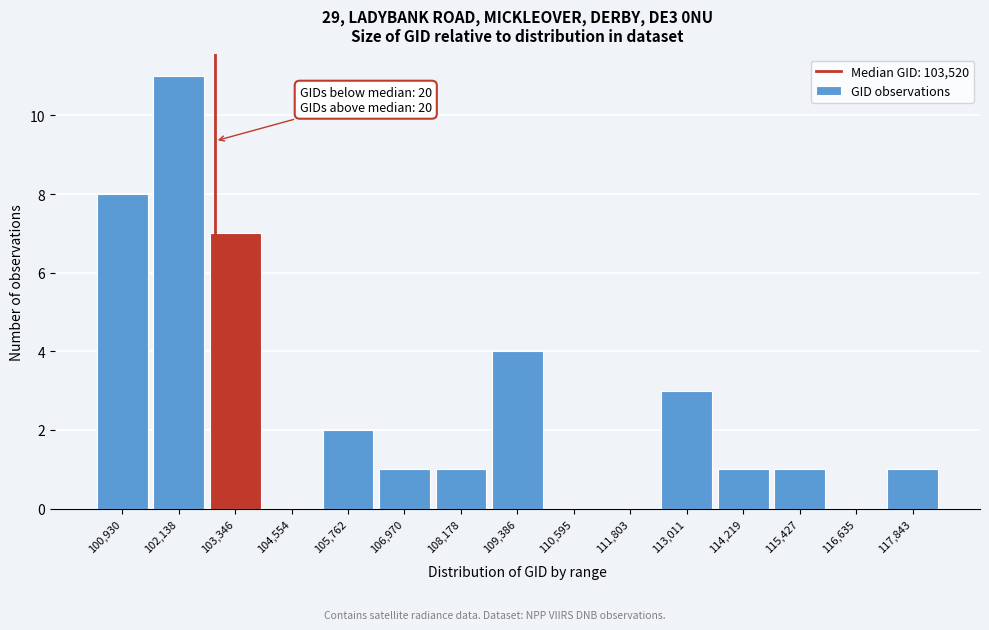

Reading left to right, what are all the values shown in this chart?

100,930=8	102,138=11	103,346=7	104,554=0	105,762=2	106,970=1	108,178=1	109,386=4	110,595=0	111,803=0	113,011=3	114,219=1	115,427=1	116,635=0	117,843=1